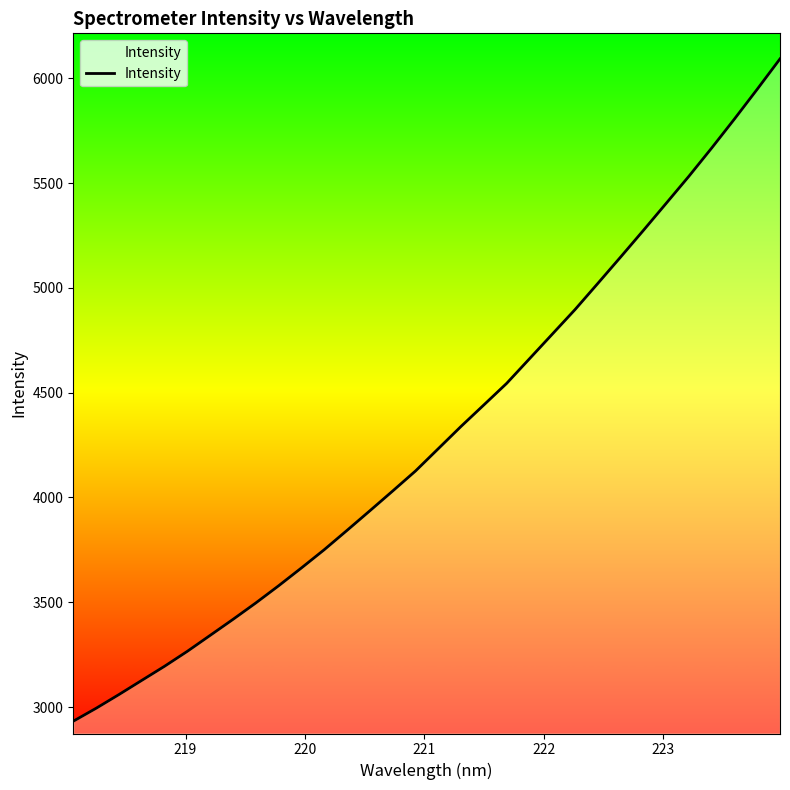

True or false: the data shows 5749.4 at 15.

False